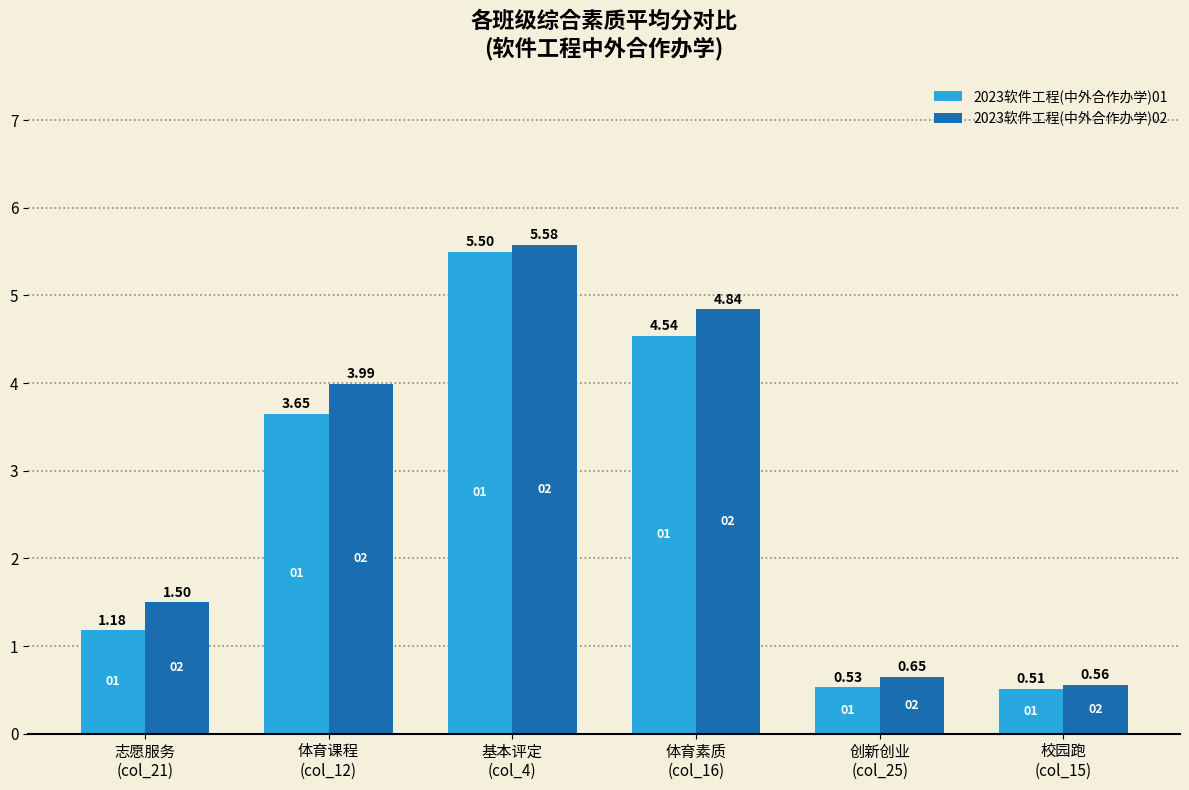

How many distinct data groups are displayed?

2